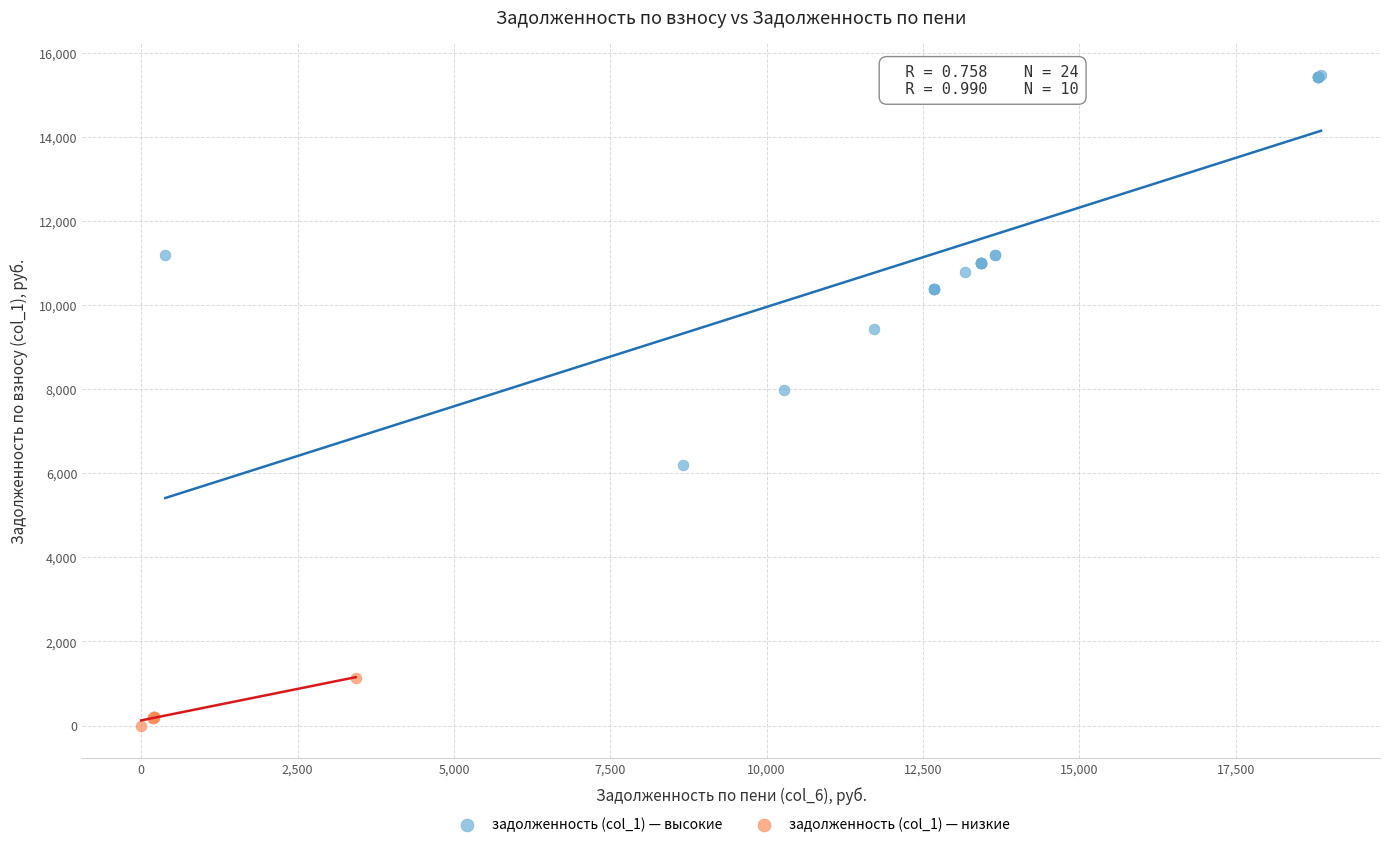

Which series has the largest Y range (max minus min)?

задолженность (col_1) — высокие